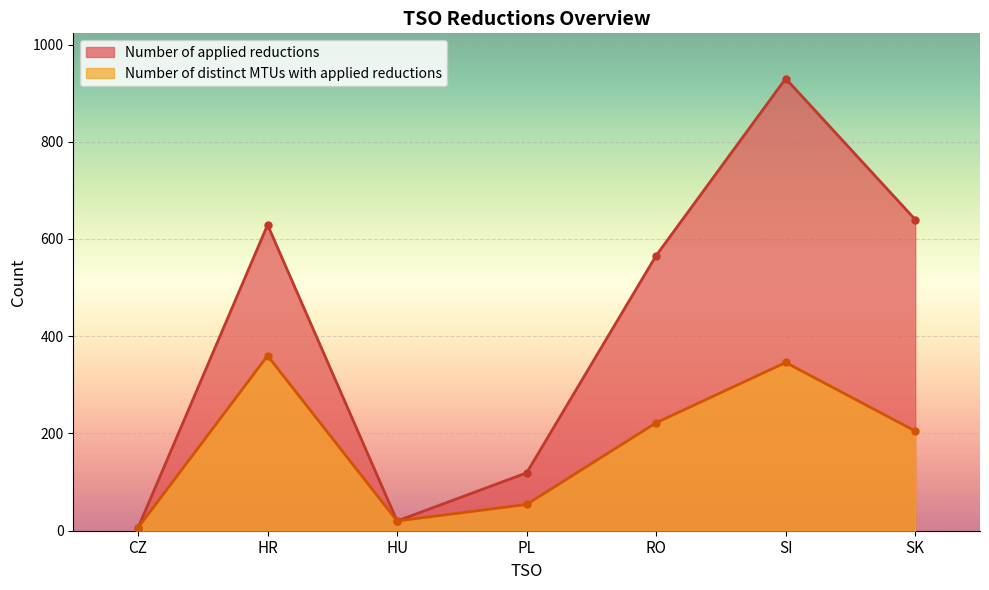

List the series in order of their overall mean, lowest first.

Number of distinct MTUs with applied reductions, Number of applied reductions